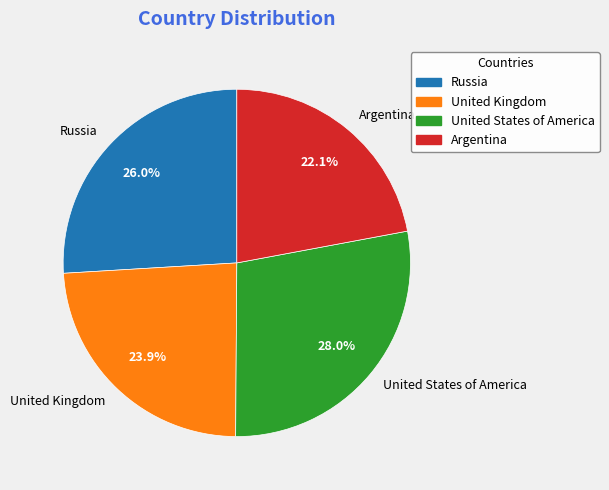

True or false: Argentina accounts for 32% of the total.

False